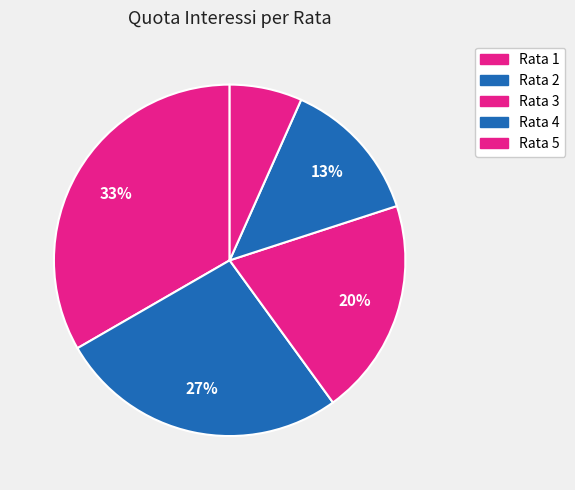

Which slice is the largest?

Rata 1